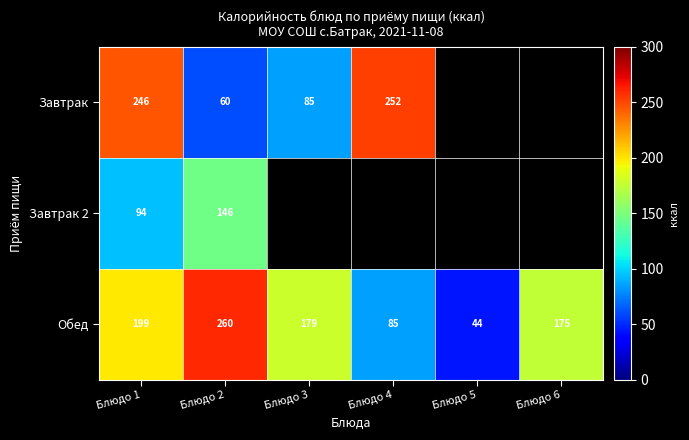

At which category is the sum across all series the highest?

Блюдо 1